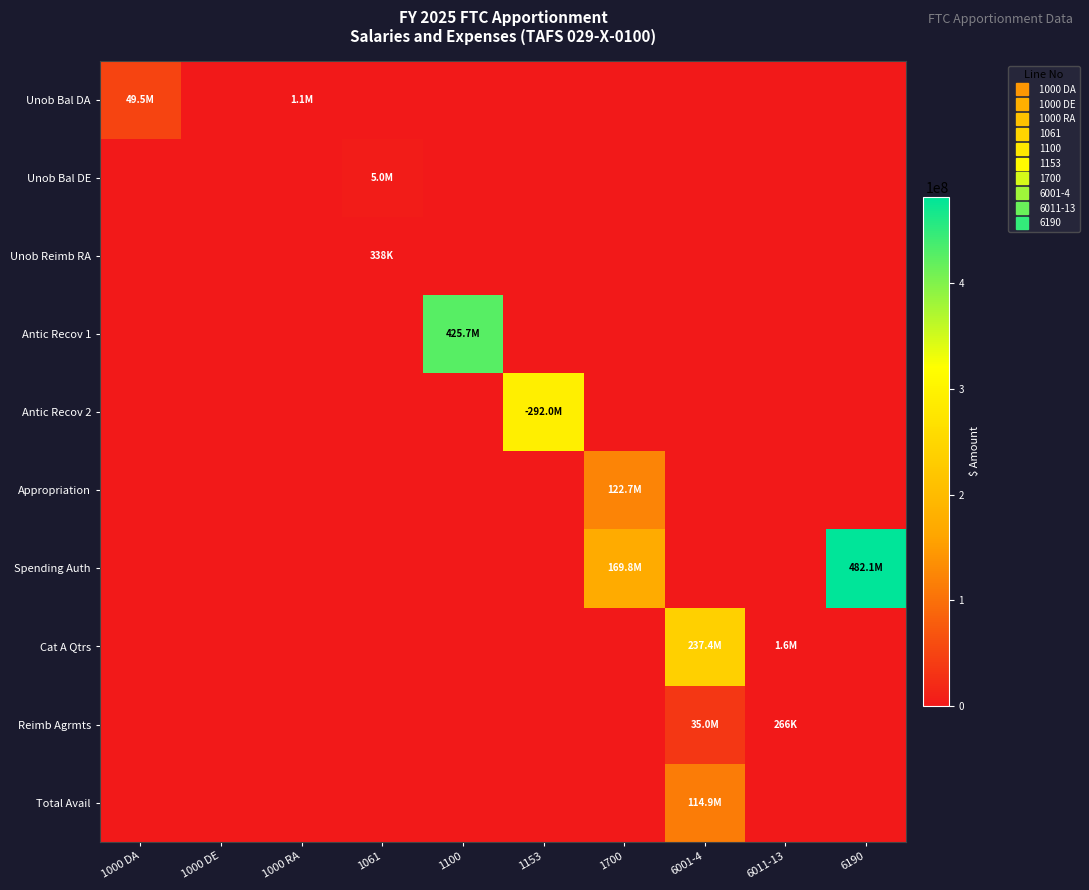

Which series has the largest range (max minus min)?

Spending Auth